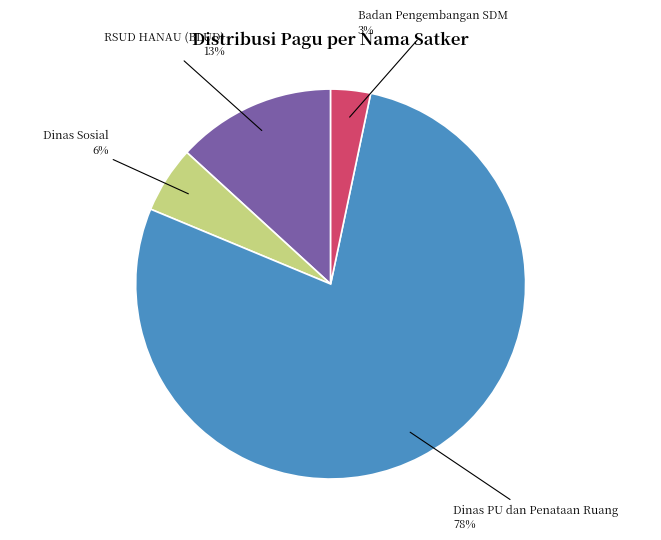

Which has a higher value, Dinas PU dan Penataan Ruang or Dinas Sosial?

Dinas PU dan Penataan Ruang